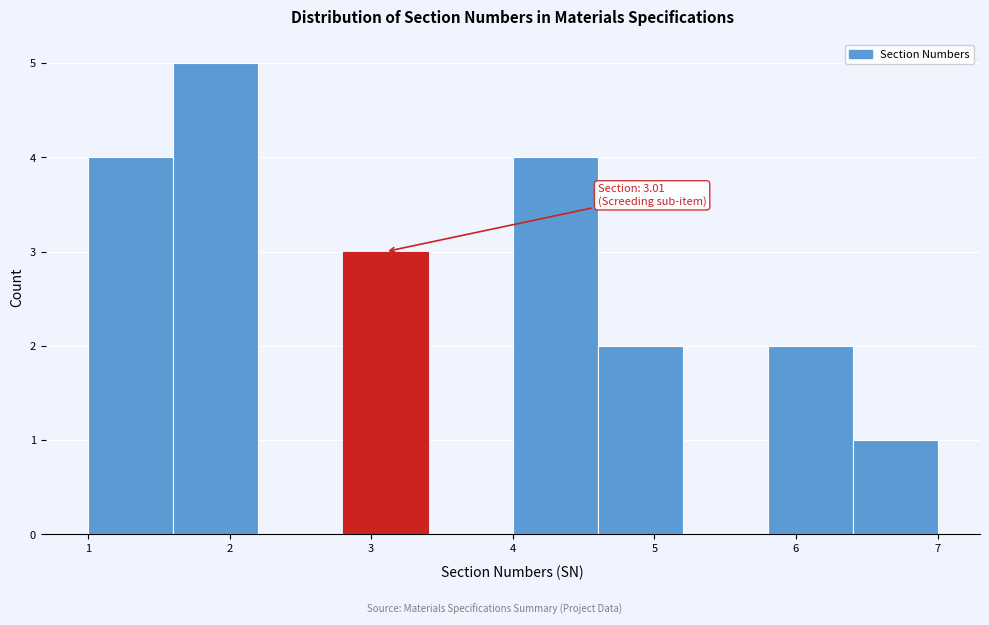

Over which range of the x-axis is the bar tallest?

1.6 to 2.2